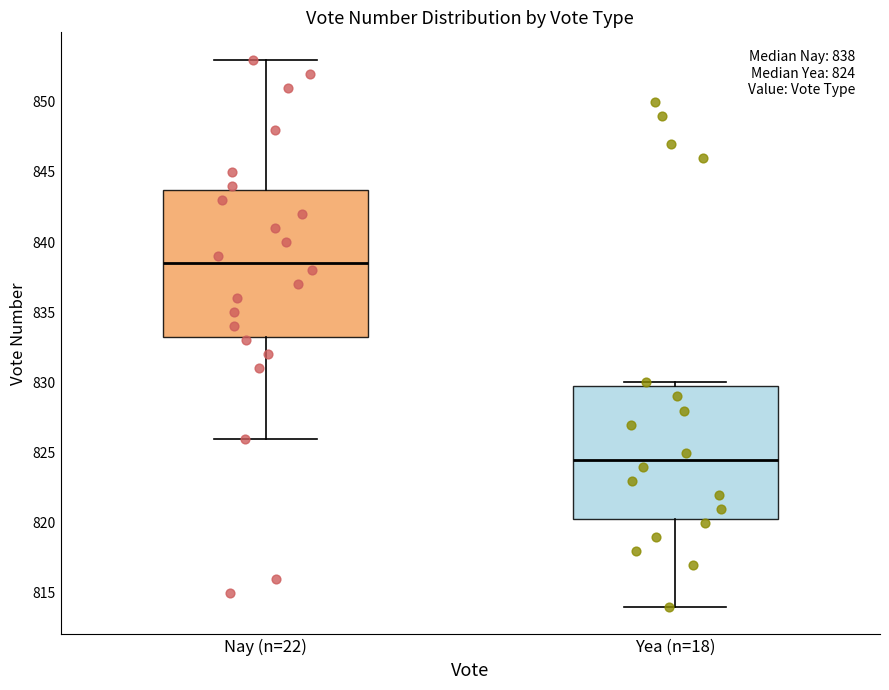

Which box's median line is the lowest?

Yea (n=18)